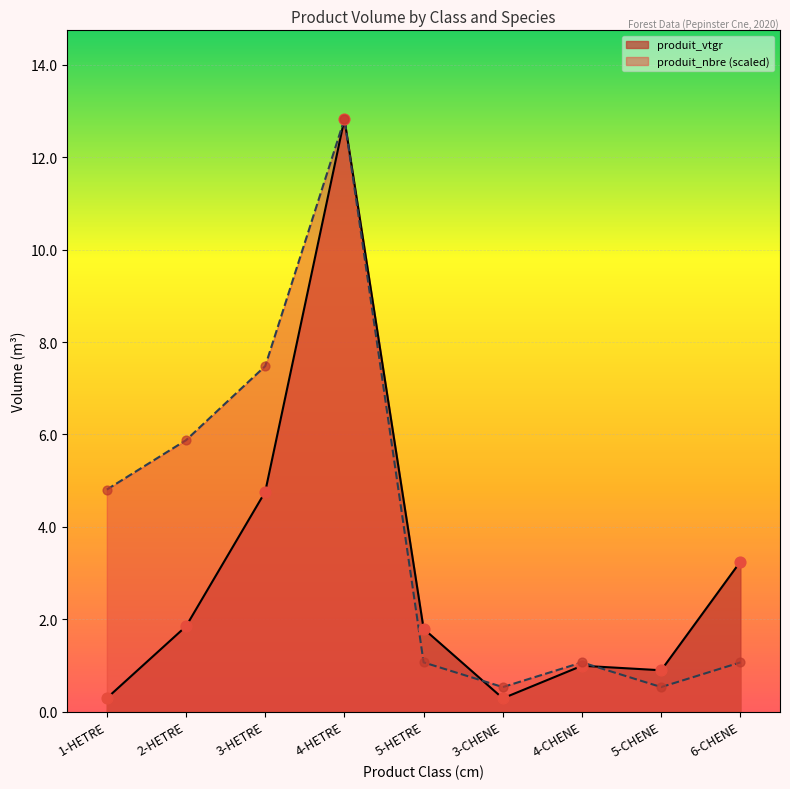

Which series contains the highest Y value?

produit_vtgr